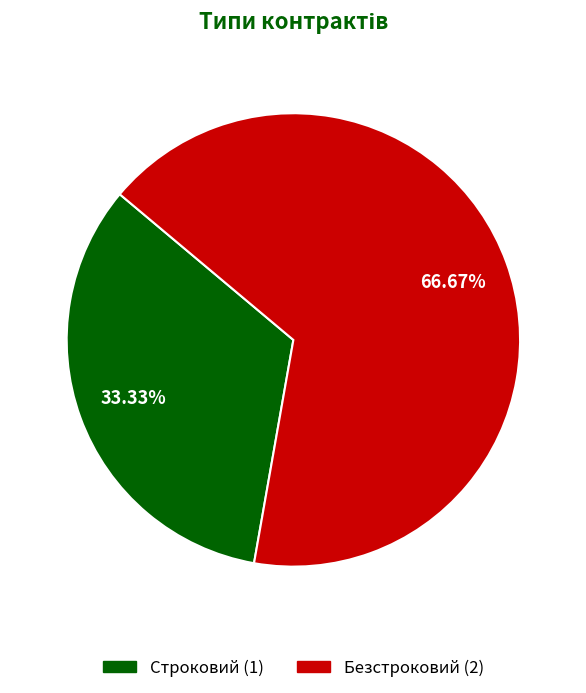

Rank the categories by value from highest to lowest.

Безстроковий, Строковий